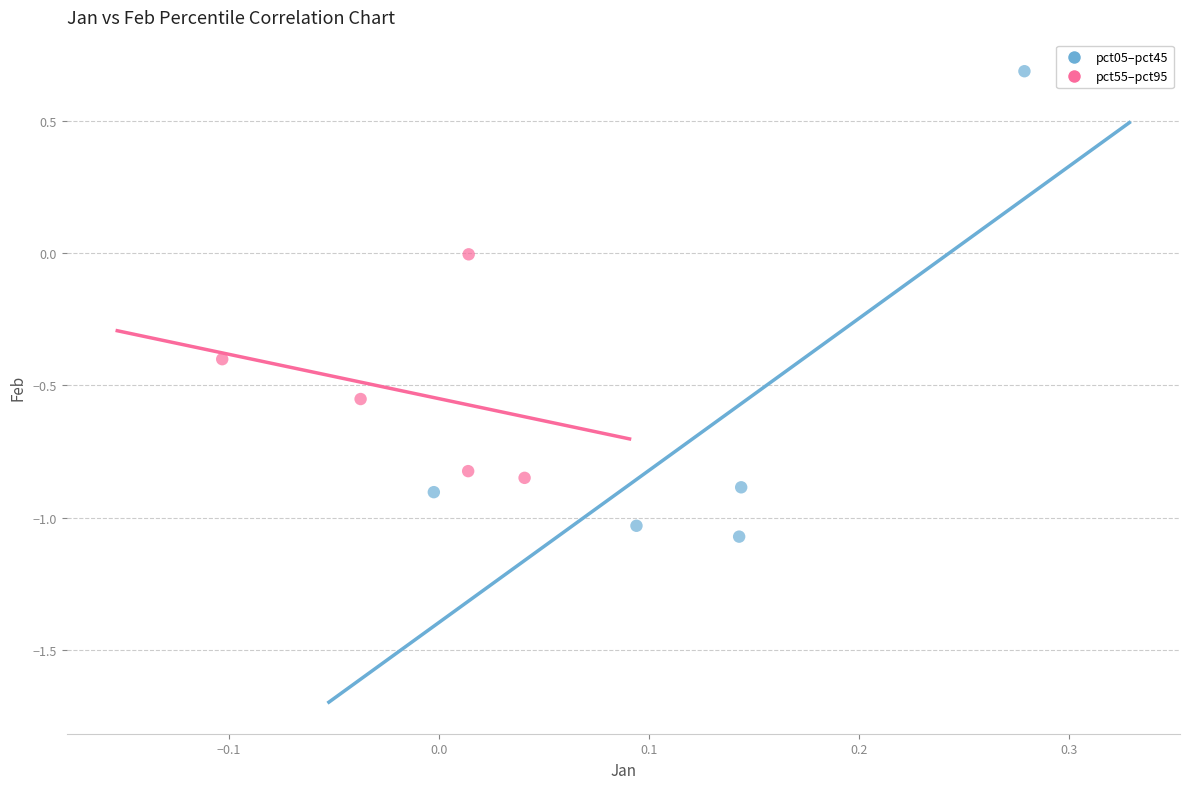

Which series contains the highest Y value?

pct05–pct45